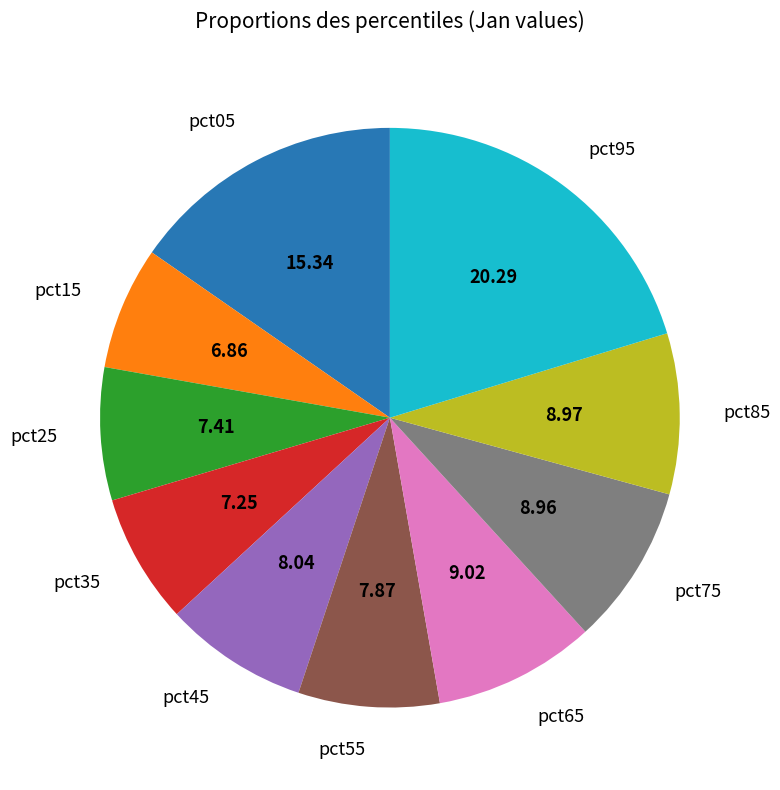

How many segments does this pie chart have?

10